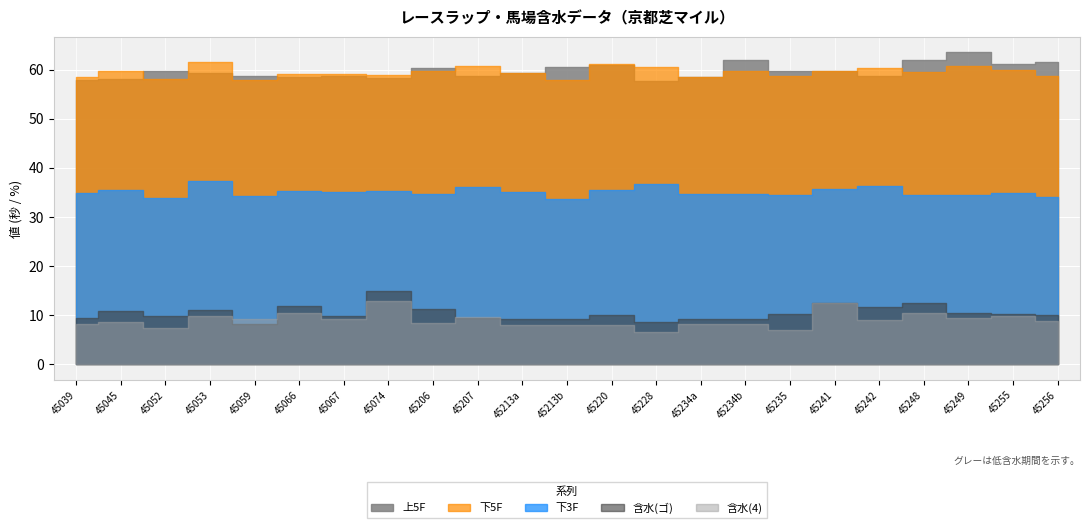

What is the average value of the 下5F series?

59.5